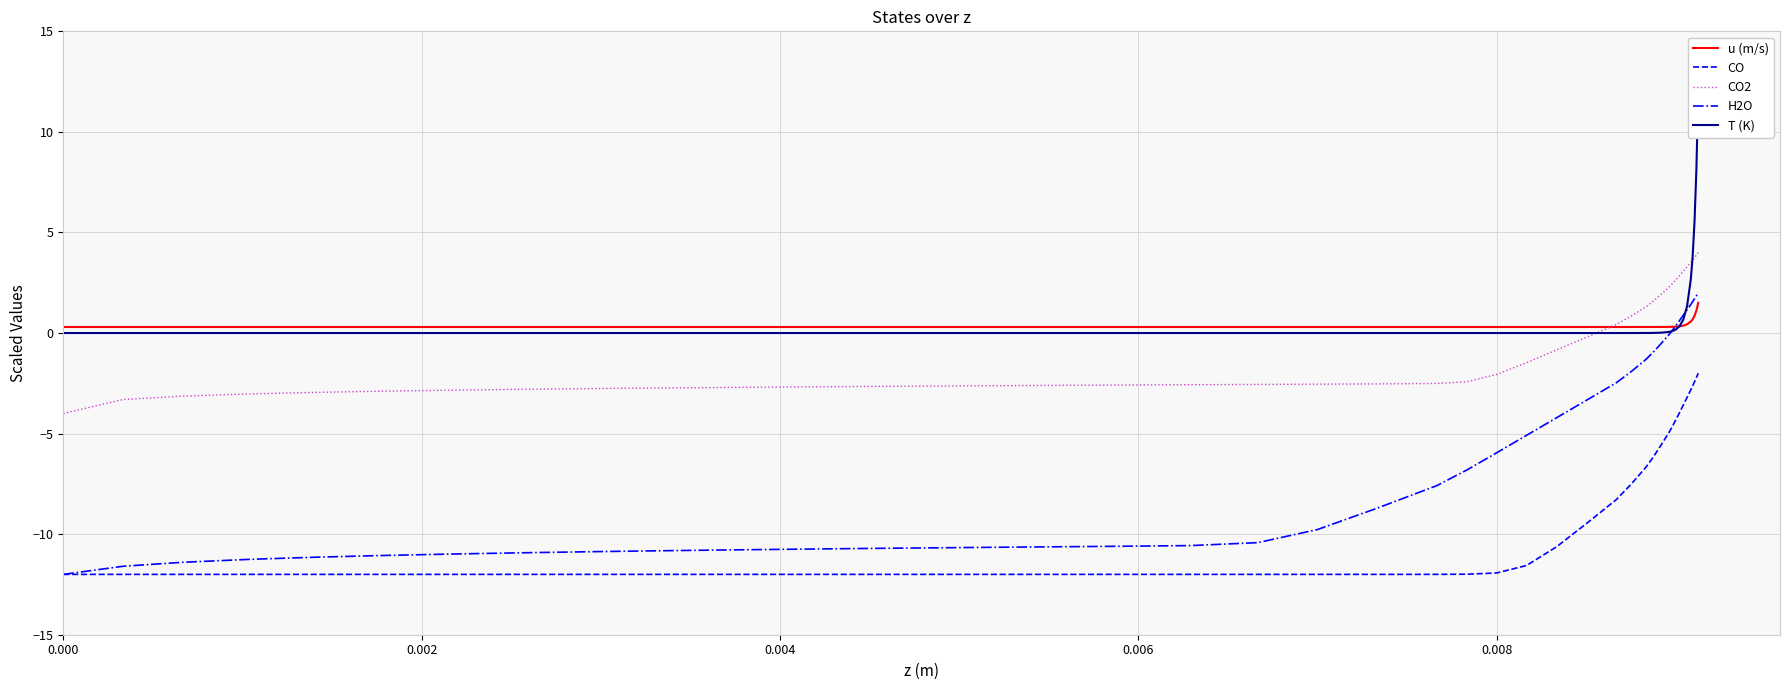

What is the value of the CO2 point at the 13th from the left?

-2.6